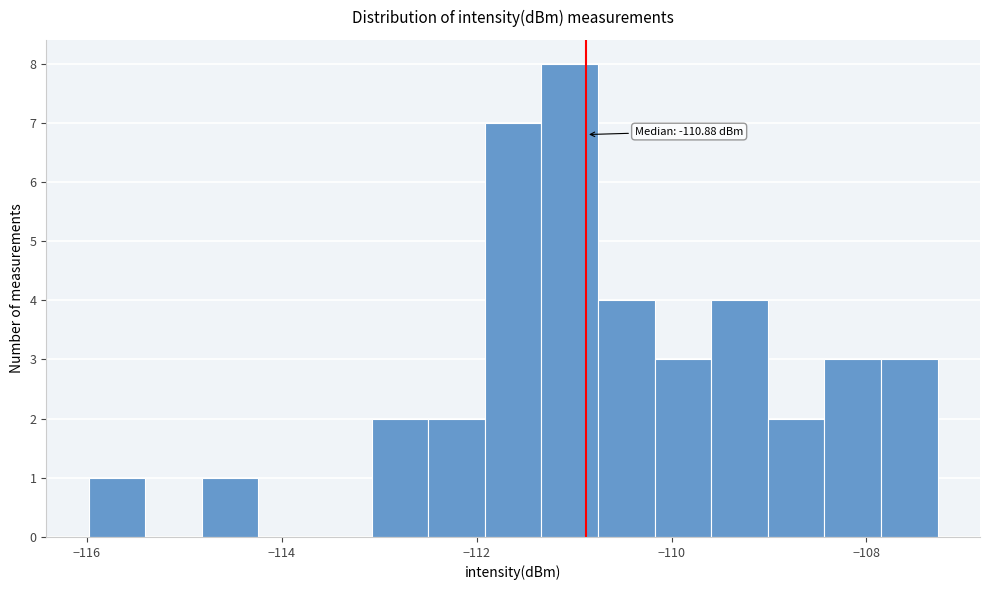

Around what value on the x-axis is the tallest bar? Give the approximate position of its centre, as read against the axis.

-111.0